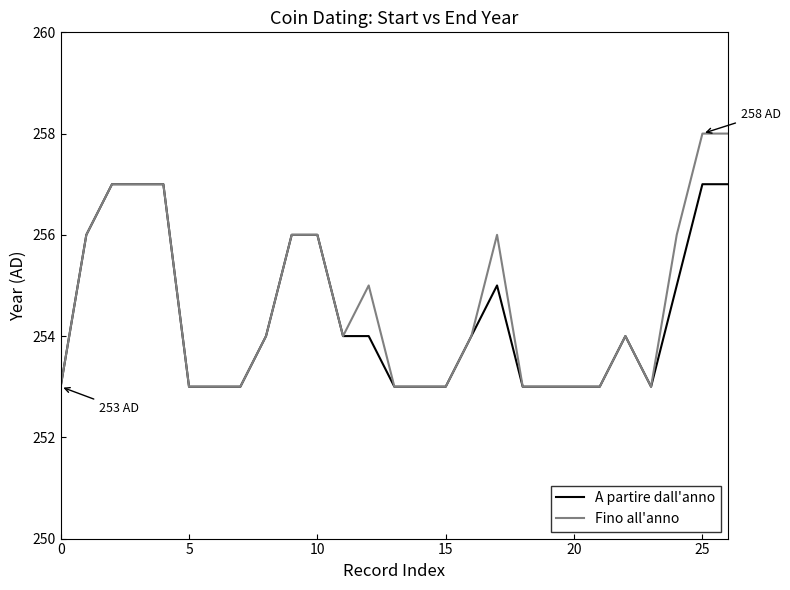

How many lines are shown in the chart?

2